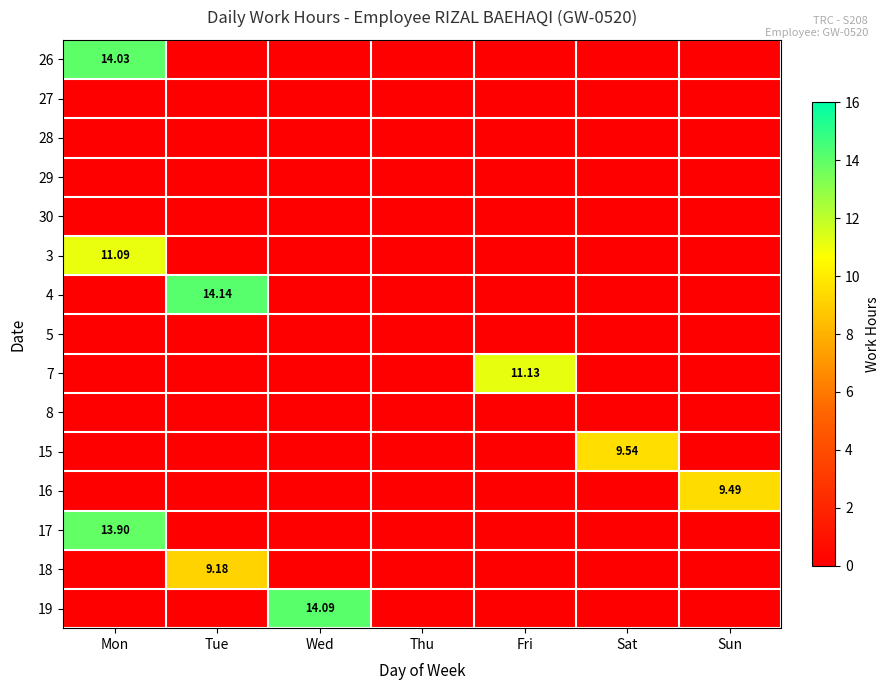

The value of 27 at Sat is 0.0. True or false?

True